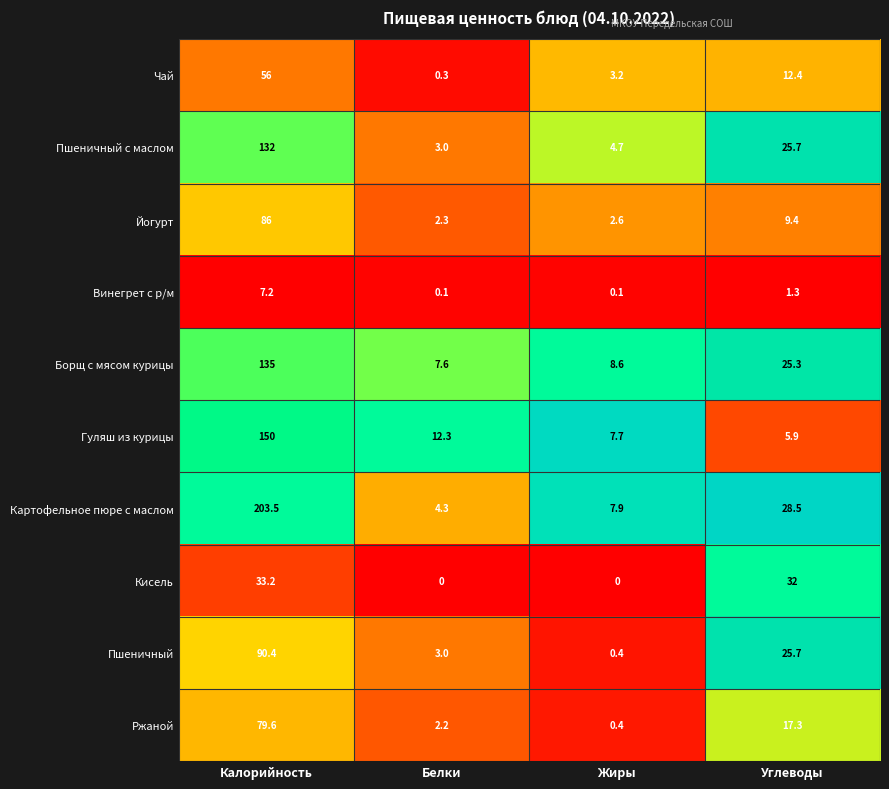

Count the number of data series in this chart.

10